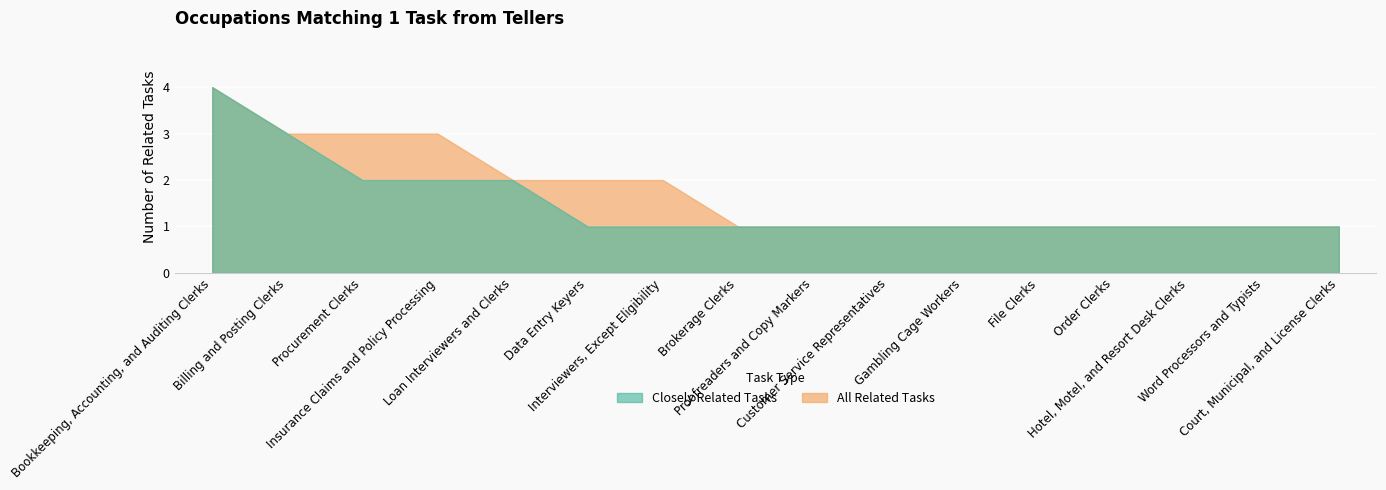

What position from the right is Brokerage Clerks?

9